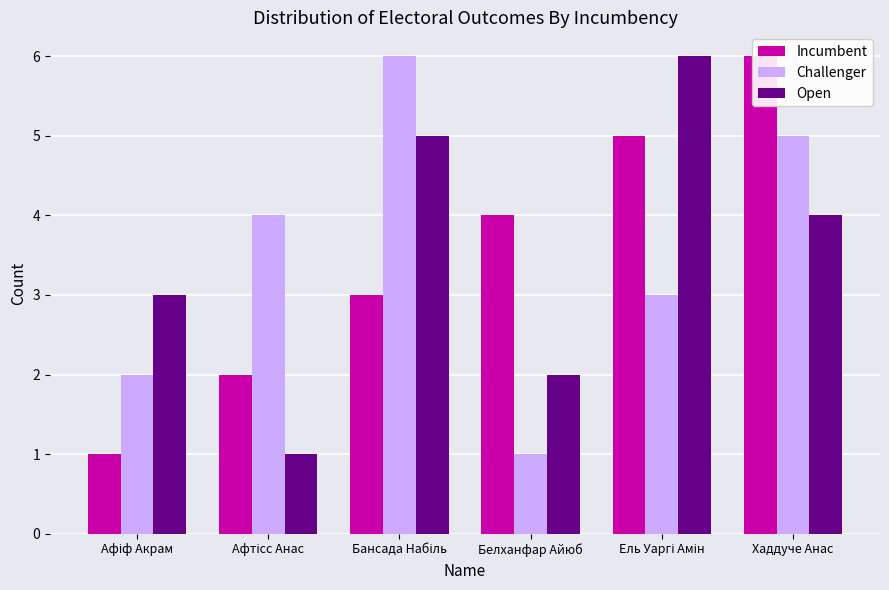

Reading right to left, list all the values displayed in this chart.

Incumbent: 6	5	4	3	2	1
Challenger: 5	3	1	6	4	2
Open: 4	6	2	5	1	3